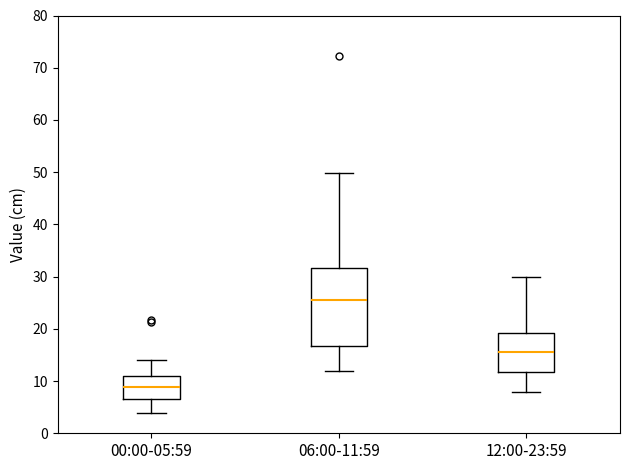

Where is the upper edge of the box for 00:00-05:59 on the y-axis? The values are not printed on the chart, so give them approximately, as read against the axis.

11